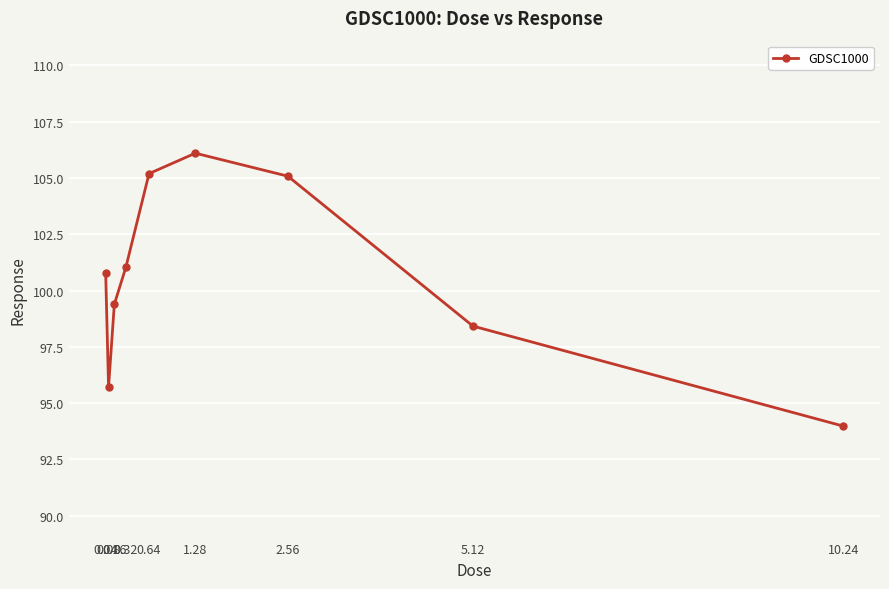

What is the maximum value shown in the chart?

106.1